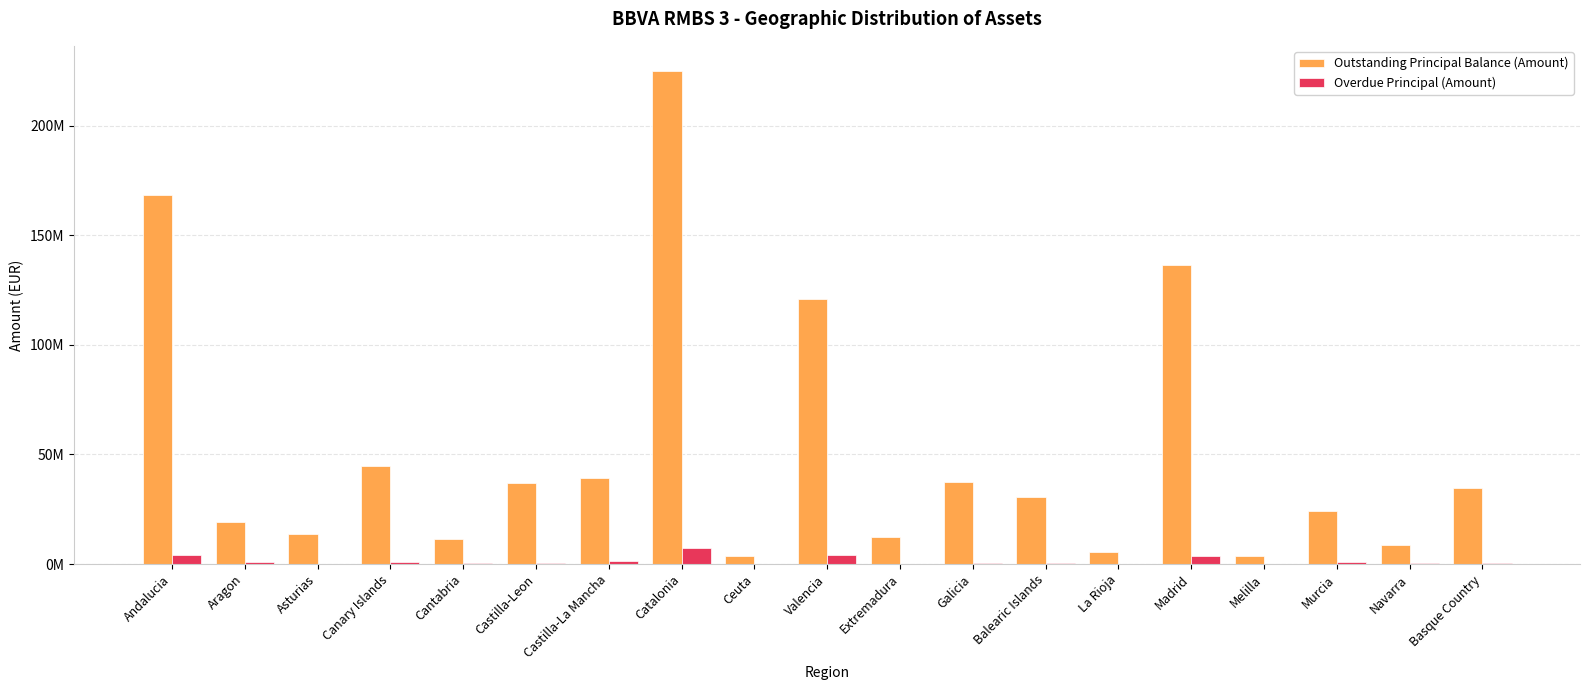

The value of Overdue Principal (Amount) at Ceuta is 616.1. True or false?

True